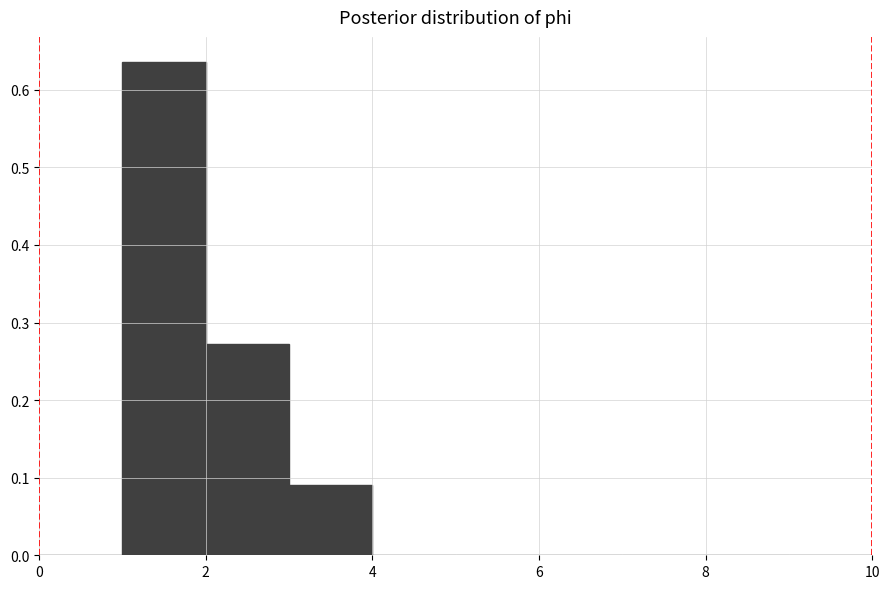

Reading left to right, list every bar in this chart as the range it spans on the x-axis followed by its height. The values are not printed on the chart, so give them approximately, as read against the axis.

0 to 1: 0
1 to 2: 0.64
2 to 3: 0.27
3 to 4: 0.09
4 to 5: 0
5 to 6: 0
6 to 7: 0
7 to 8: 0
8 to 9: 0
9 to 10: 0